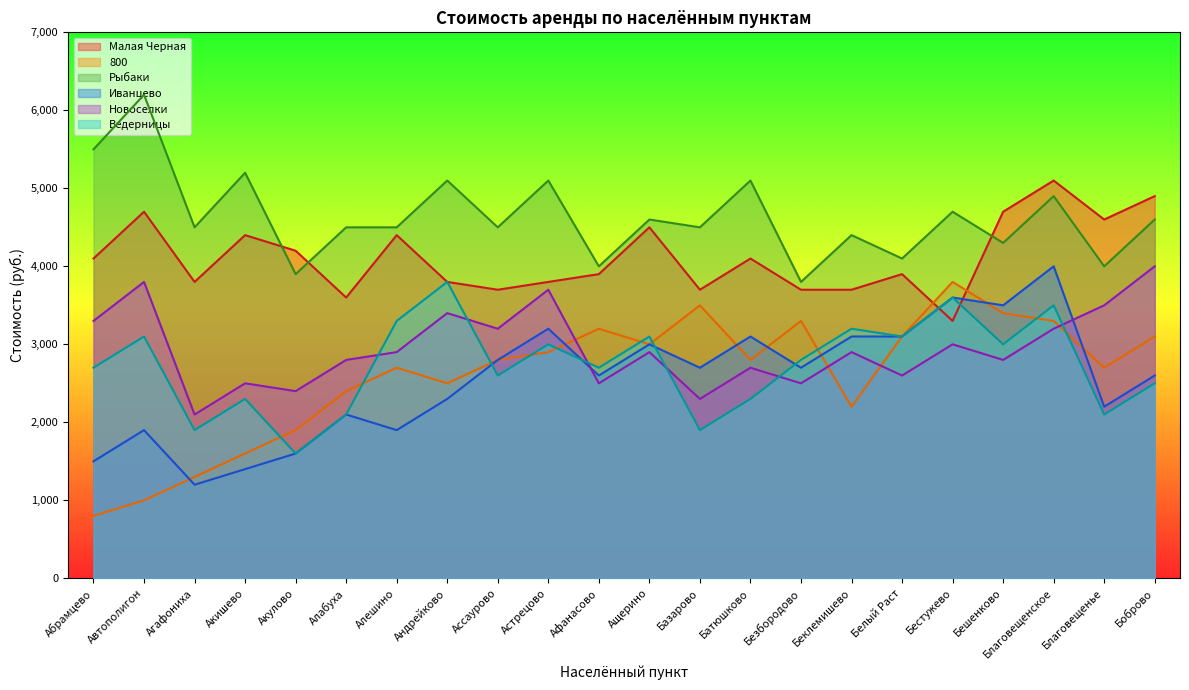

At which label does 800 reach its minimum?

Абрамцево